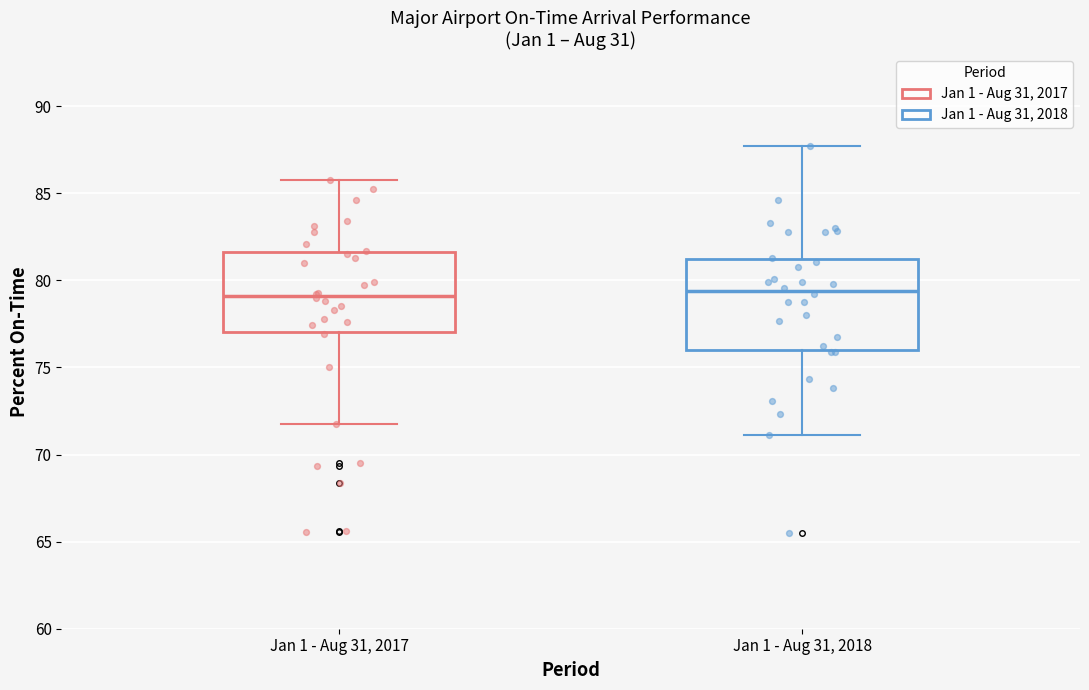

Reading left to right, transcribe this box plot: for each box, give where its median line is, the range the box spans, and where its two whiskers end, as read against the y-axis. The values are not printed on the chart, so give them approximately, as read against the axis.

Jan 1 - Aug 31, 2017: median 79.0, box 77.0 to 81.5, whiskers 72.0 to 86.0
Jan 1 - Aug 31, 2018: median 79.5, box 76.0 to 81.0, whiskers 71.0 to 87.5